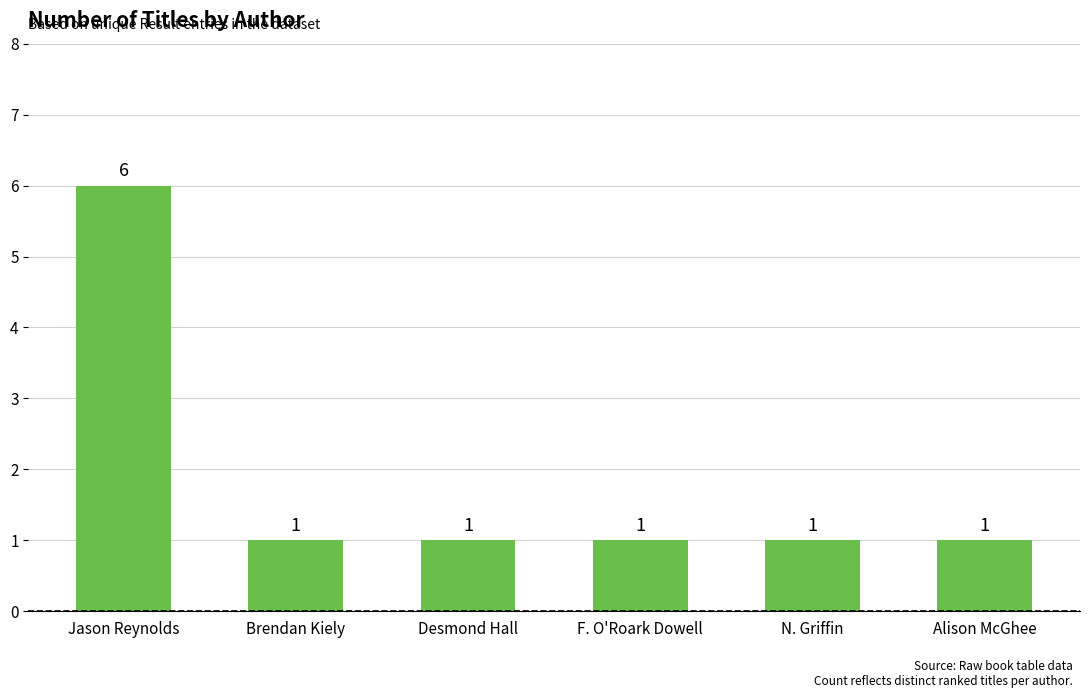

Approximately how many times larger is the value at Jason Reynolds compared to F. O'Roark Dowell?

6.0